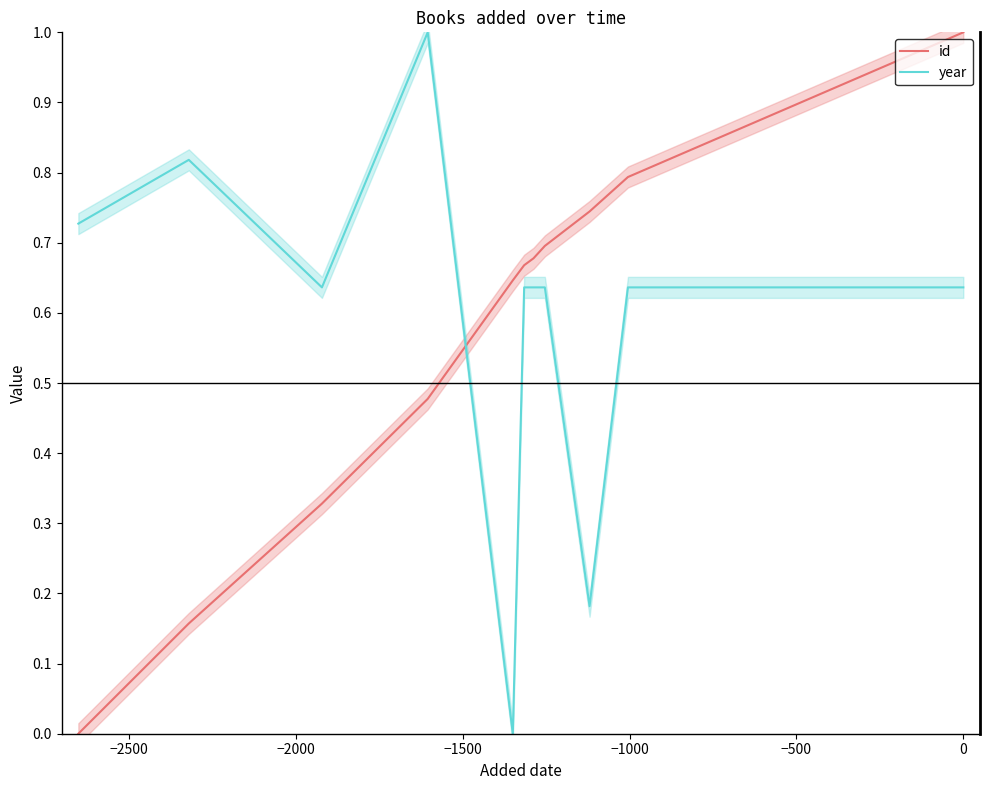

What is the difference between the maximum and minimum values in the id series?

1.0